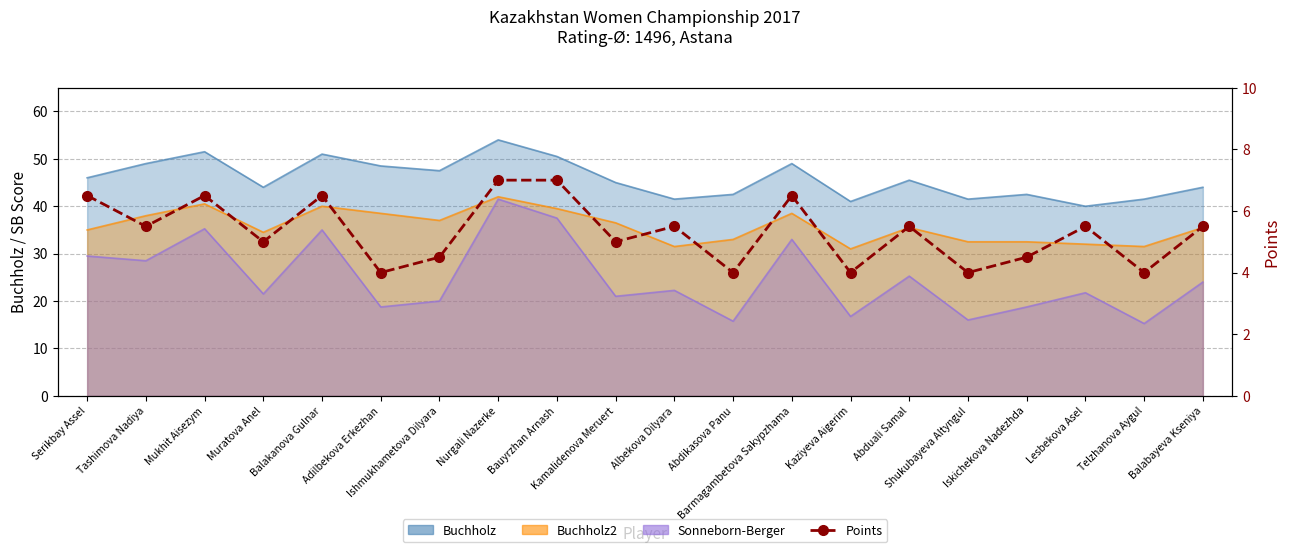

What is the average value?

5.3